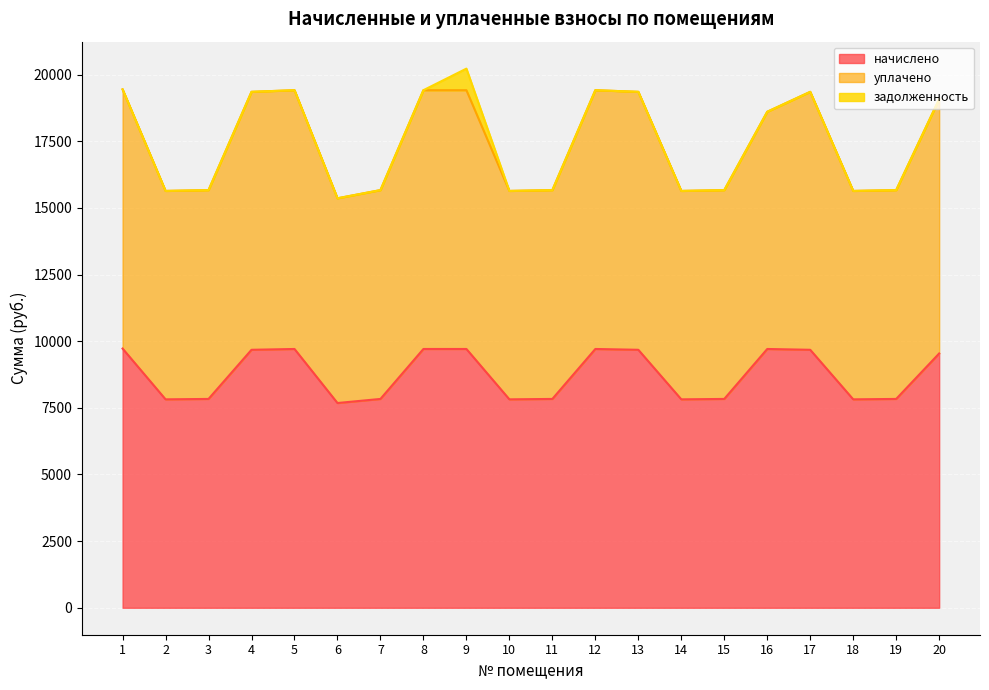

What is the value of the уплачено point at the 12th from the left?

19415.0